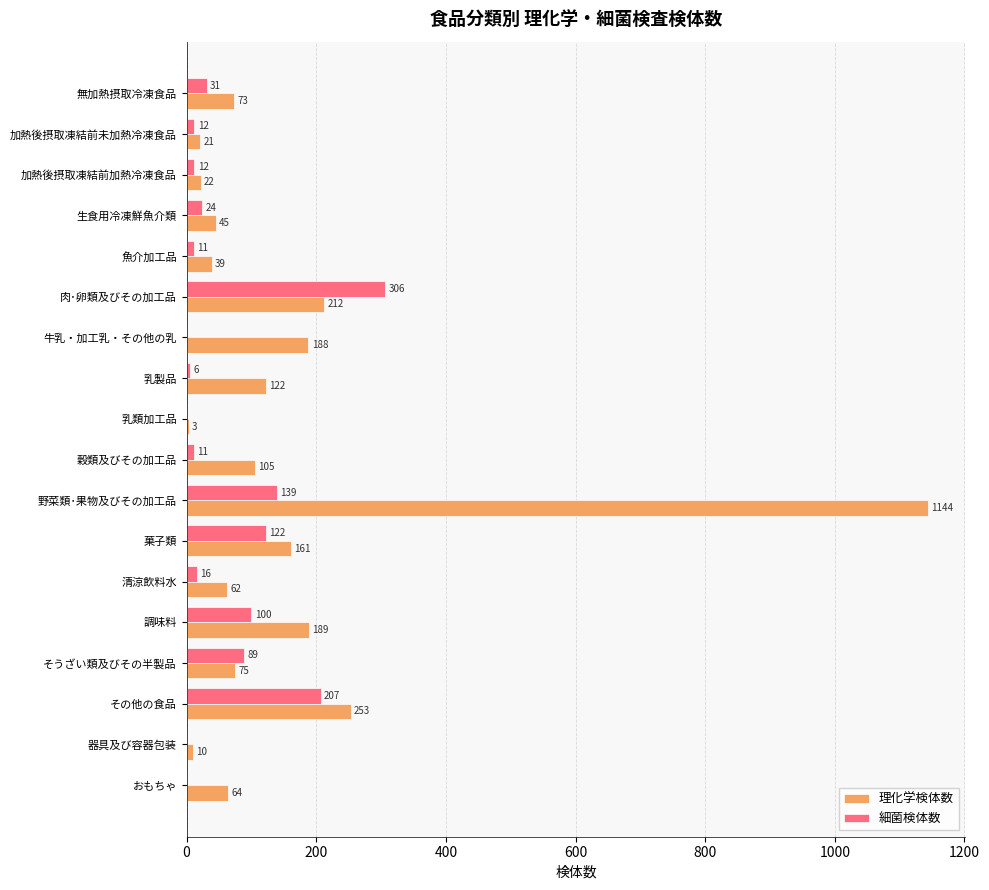

Count the number of data series in this chart.

2